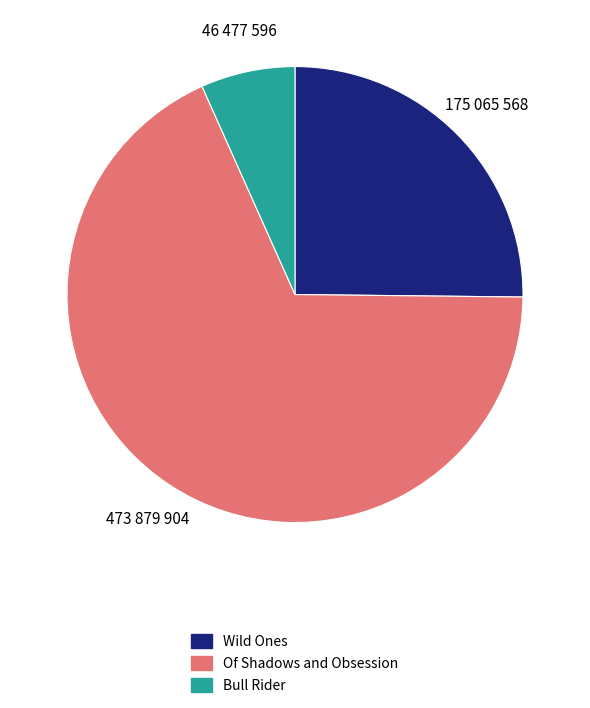

Do Of Shadows and Obsession and Bull Rider together represent more than half of the pie?

Yes